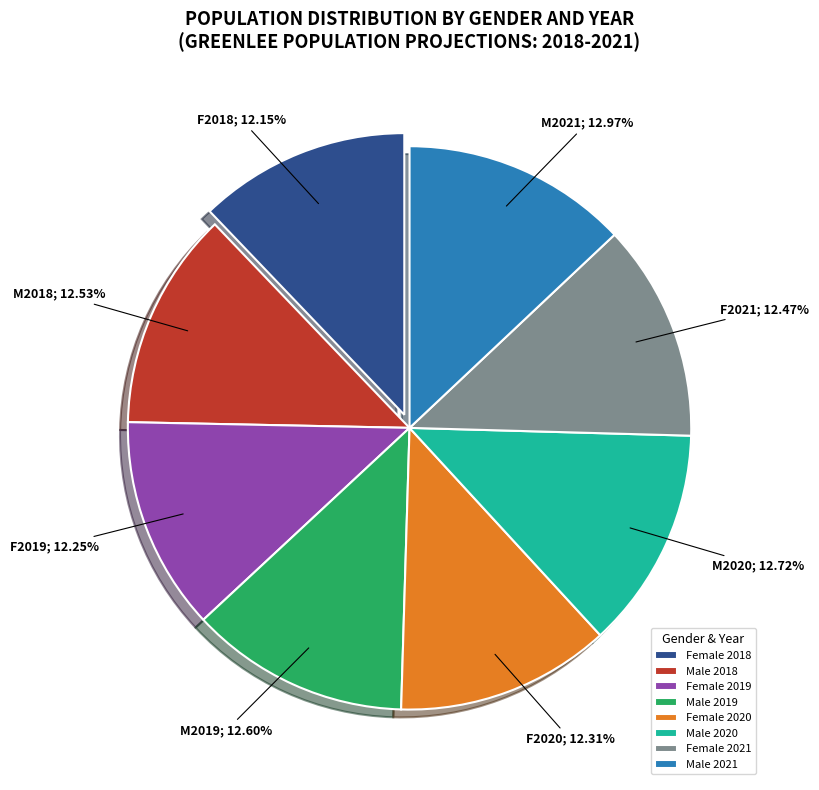

Is the sum of Female 2019 and Male 2018 greater than half?

No